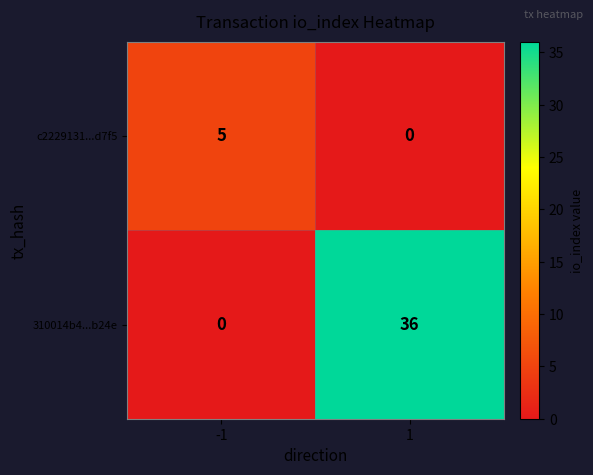

True or false: c2229131...d7f5 has a value of 5 at -1.

True